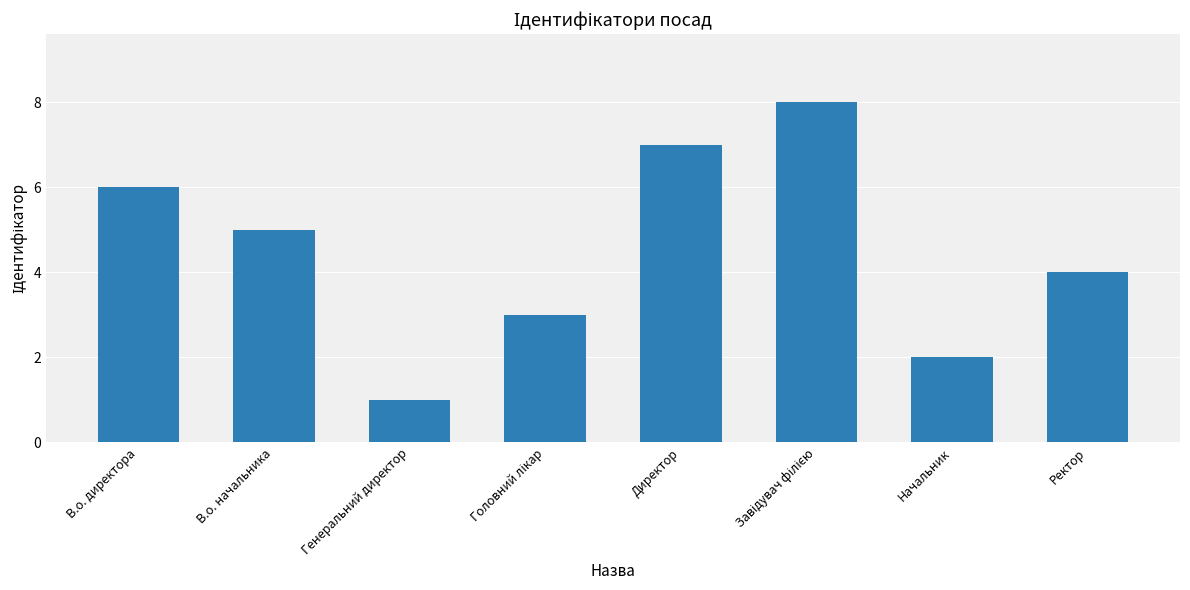

What is the change in value from Генеральний директор to Директор?

+6